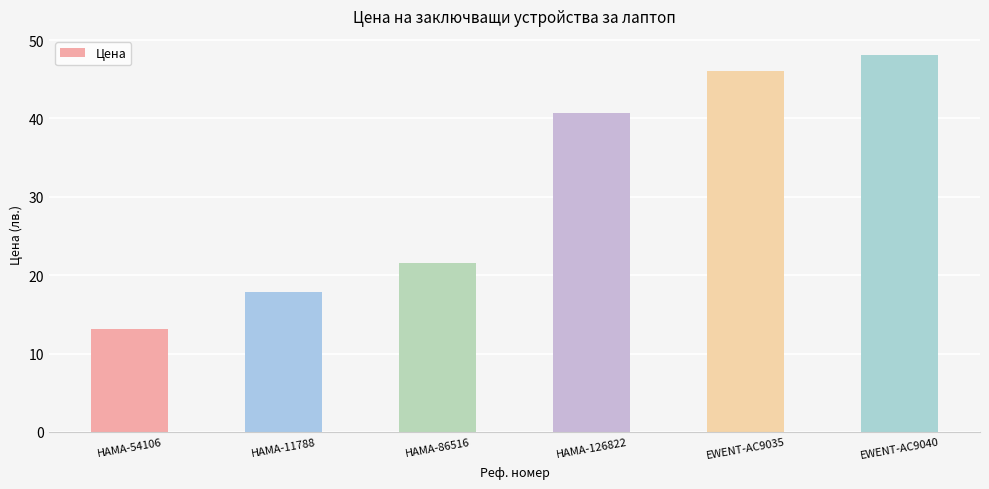

At which label is the value closest to 30?

HAMA-86516